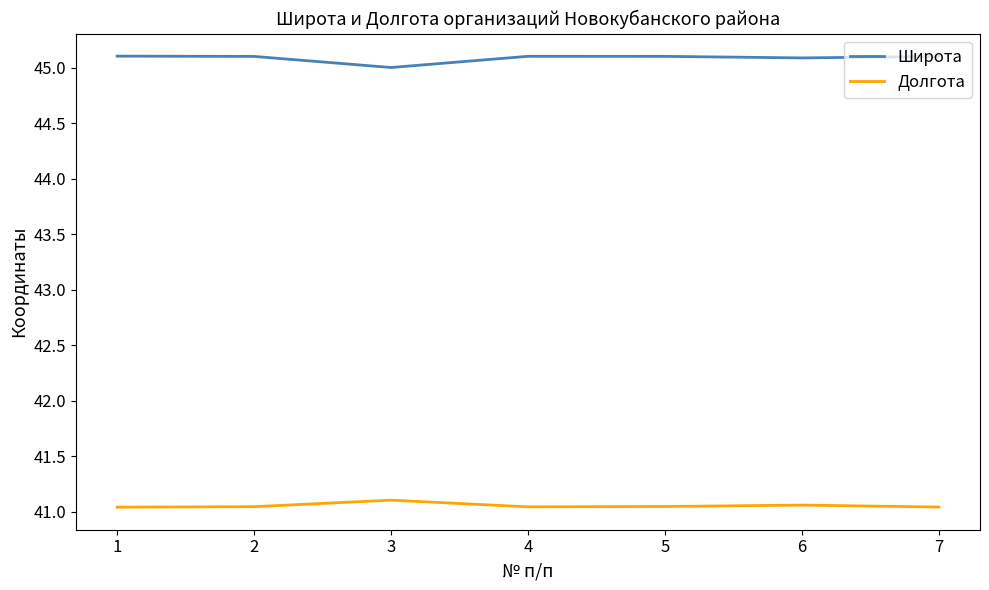

True or false: Широта has a value of 45.1 at 4.

True